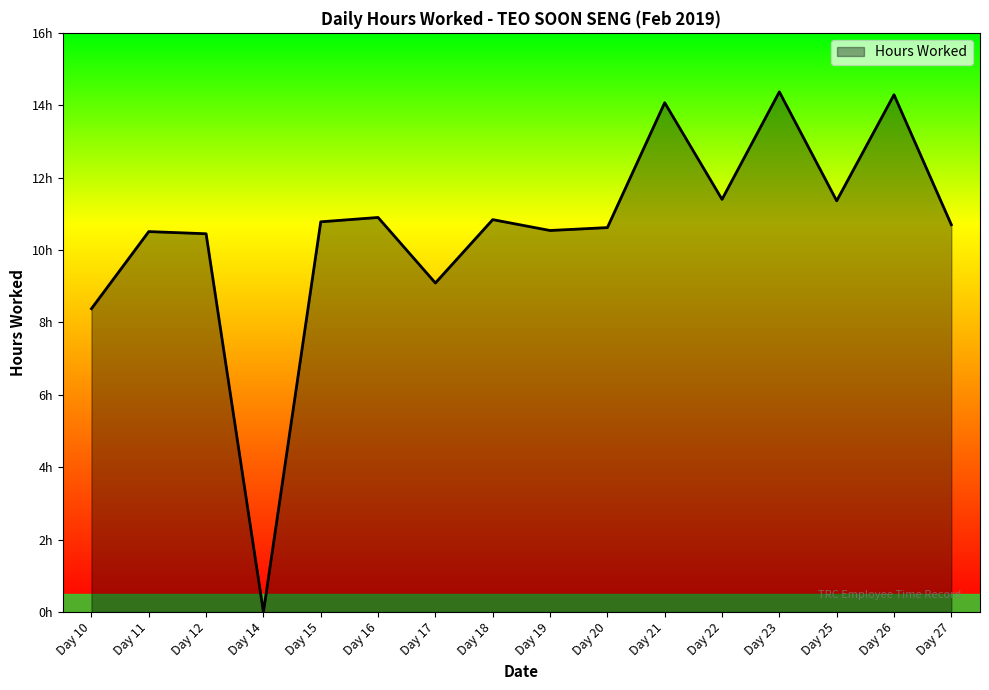

Does the chart display data point markers on the line(s)?

No